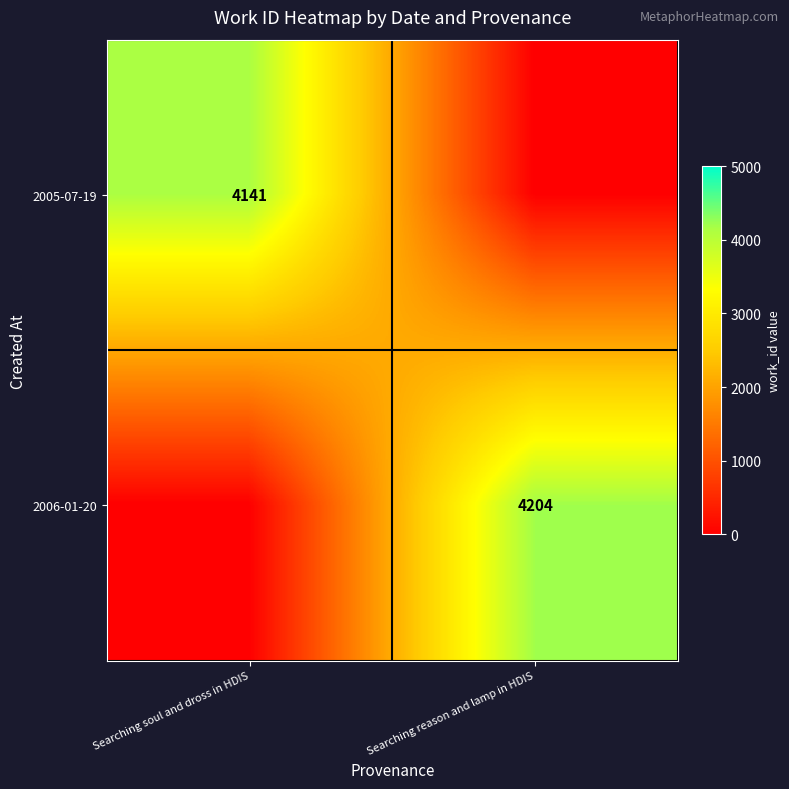

True or false: 2005-07-19 has a value of 4141 at Searching soul and dross in HDIS.

True